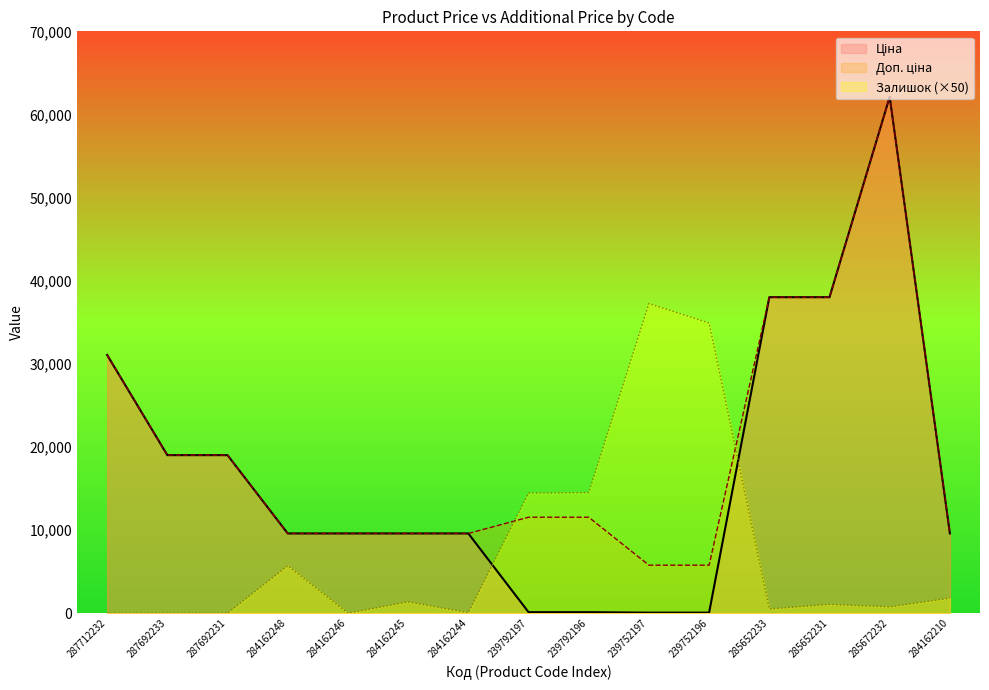

How many data points in Доп. ціна are above 11537?

6